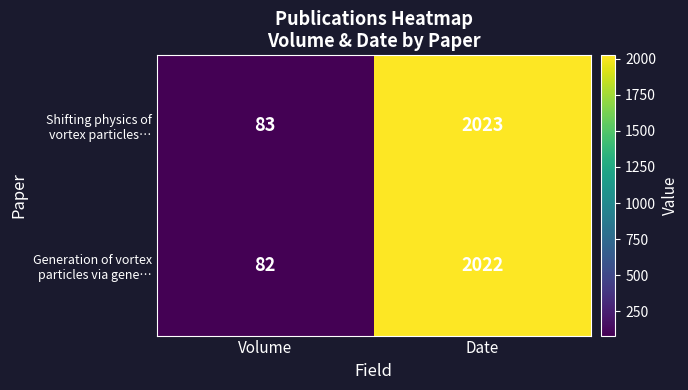

What is the minimum value shown in the chart?

82